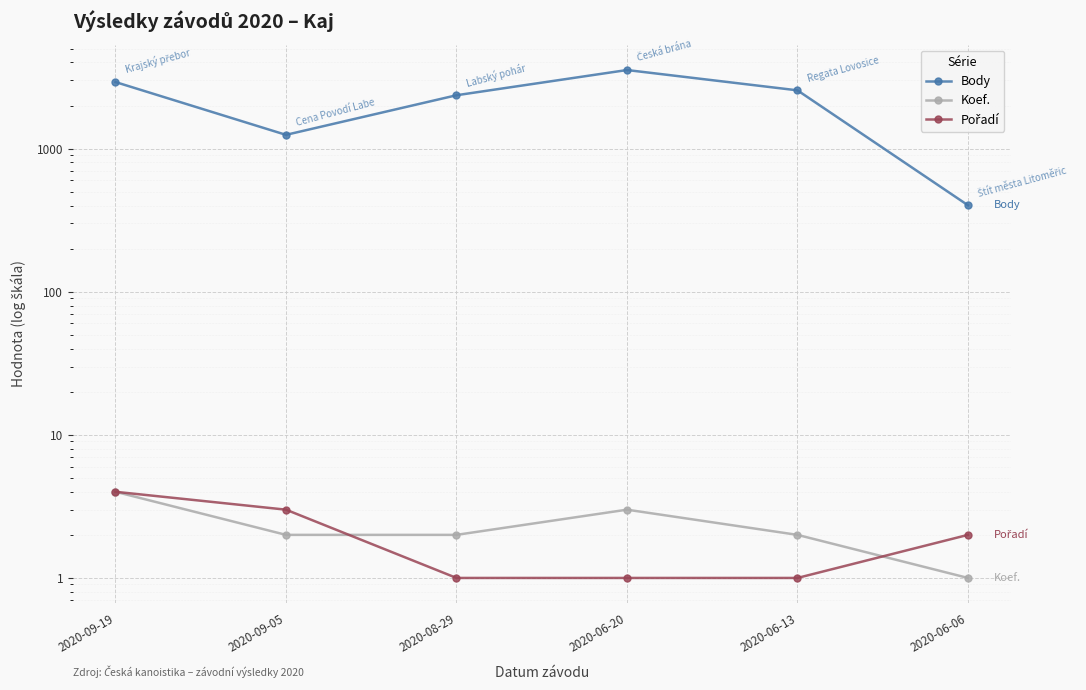

True or false: Body has more than 0 points higher than both neighbors.

True